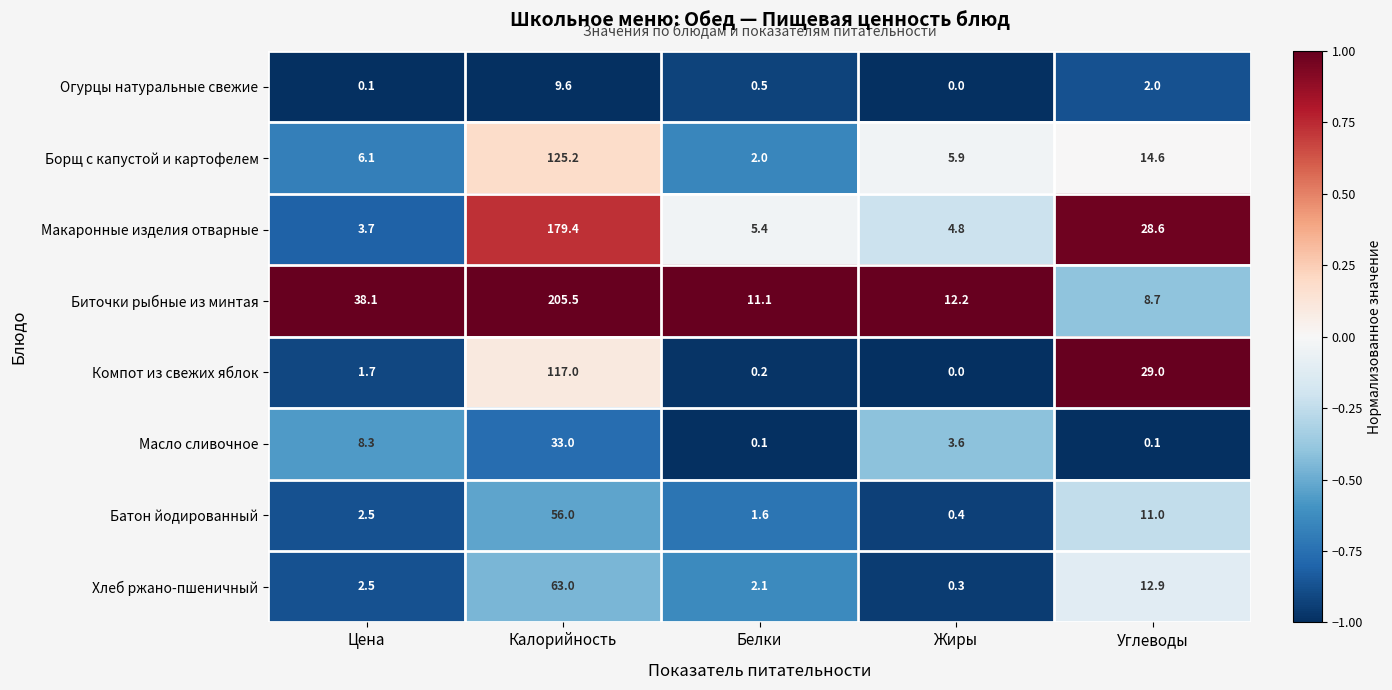

Where is Огурцы натуральные свежие nearest to the value 4?

Углеводы